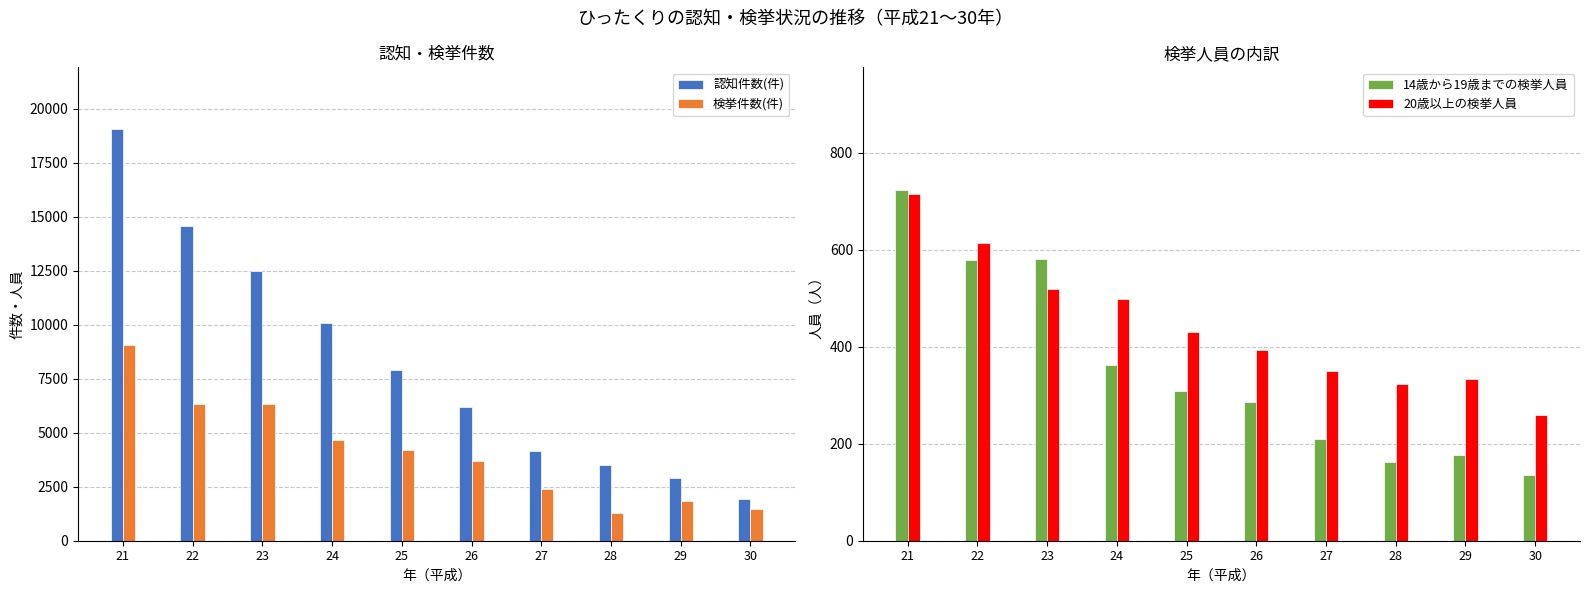

List the series in order of their peak value, highest first.

認知件数(件), 検挙件数(件), 14歳から19歳までの検挙人員, 20歳以上の検挙人員